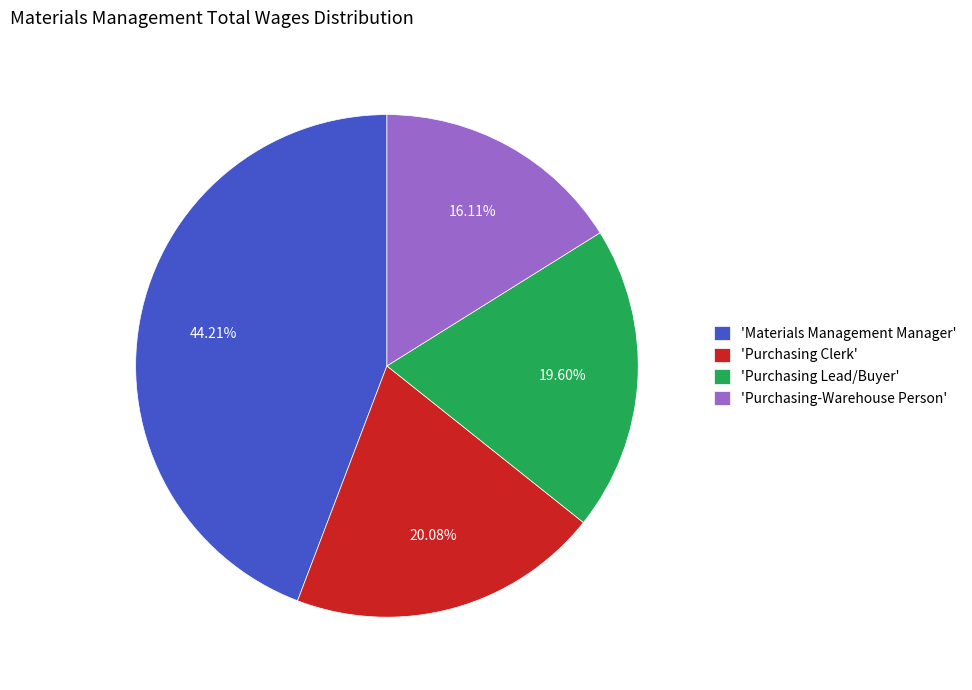

How many slices are in this pie chart?

4